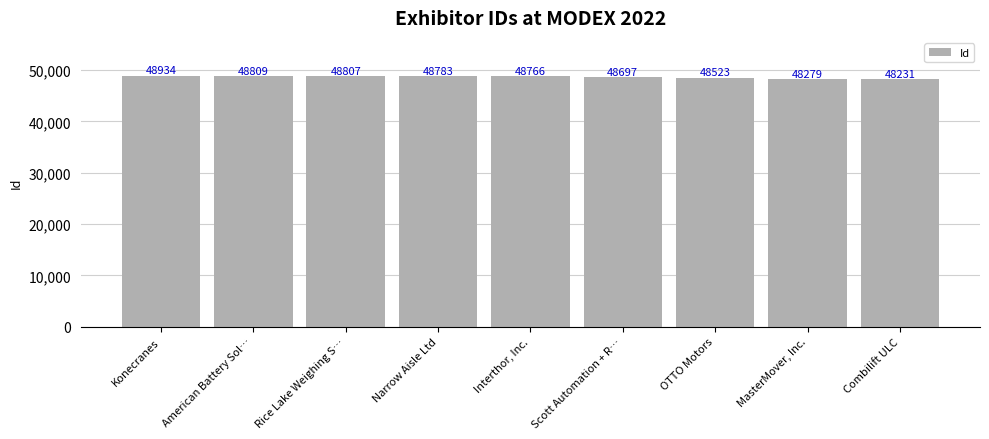

What is the label of the 6th bar from the left?

Scott Automation + R…